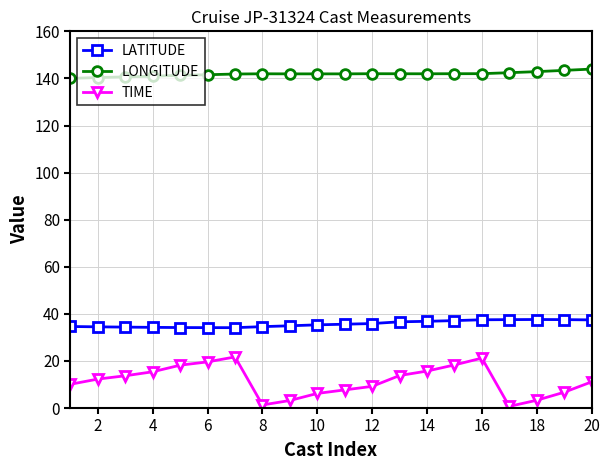

At how many categories does at least one series exceed 6?

20